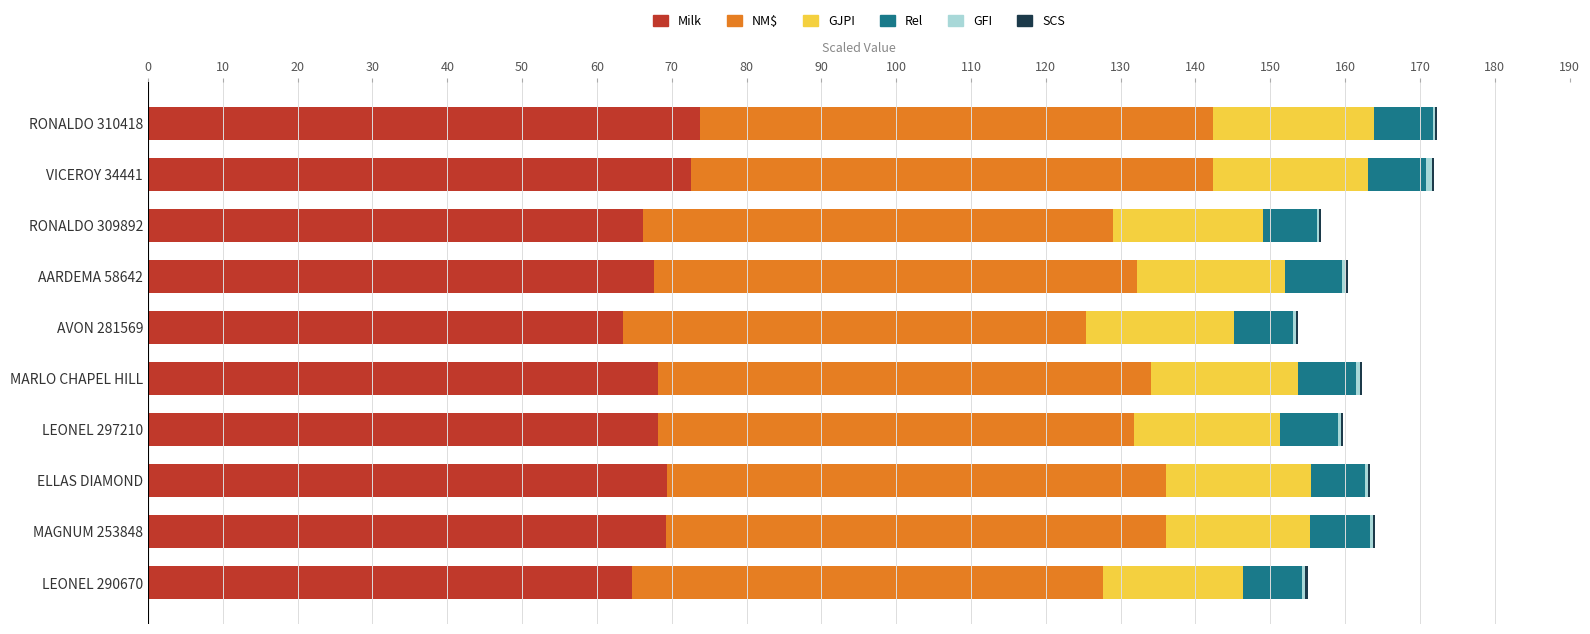

The value of Milk at AVON 281569 is 63.5. True or false?

True